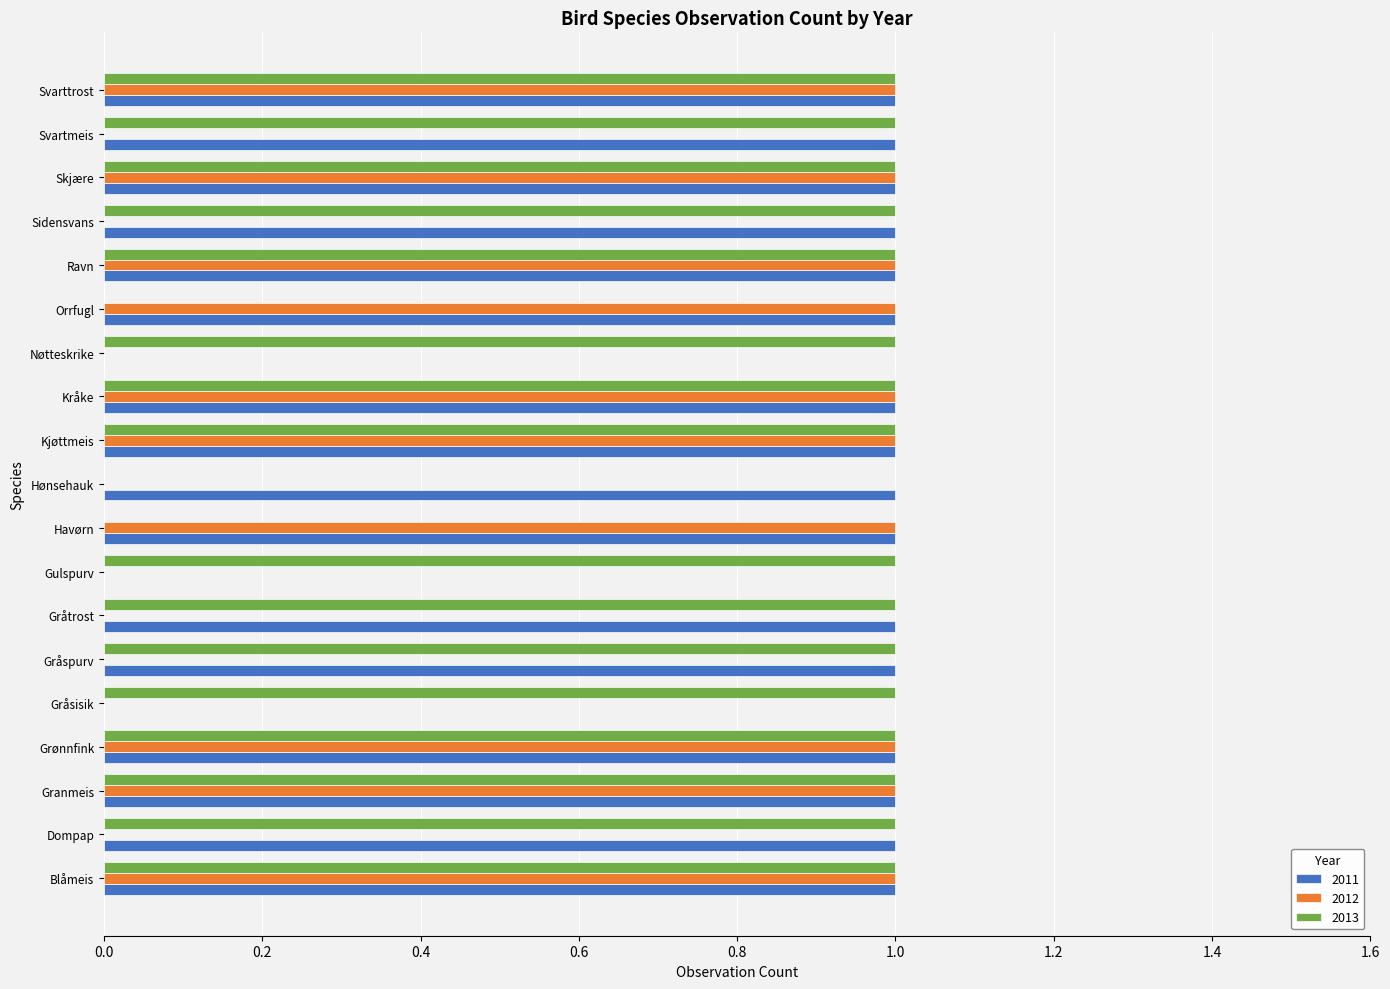

Which series changed the most between Gråsisik and Gråtrost?

2011